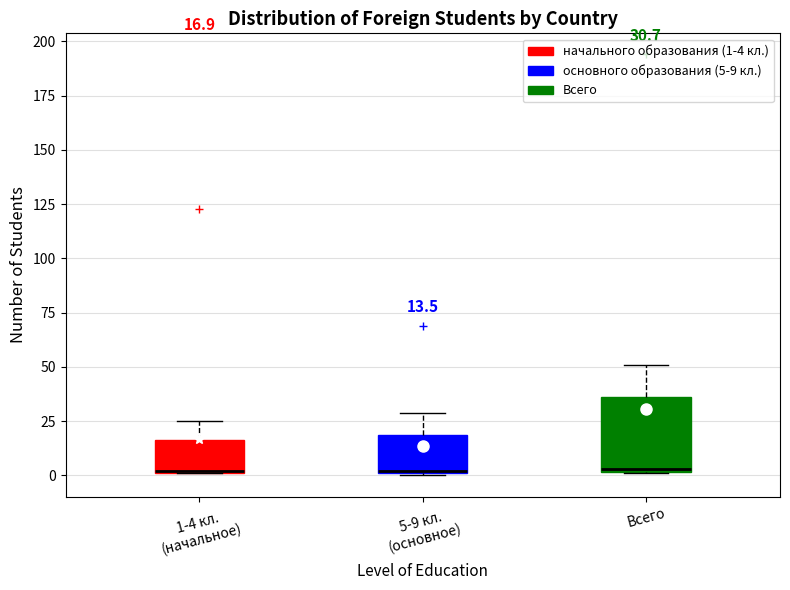

Which box is the tallest, from its lower edge to its upper edge?

Всего